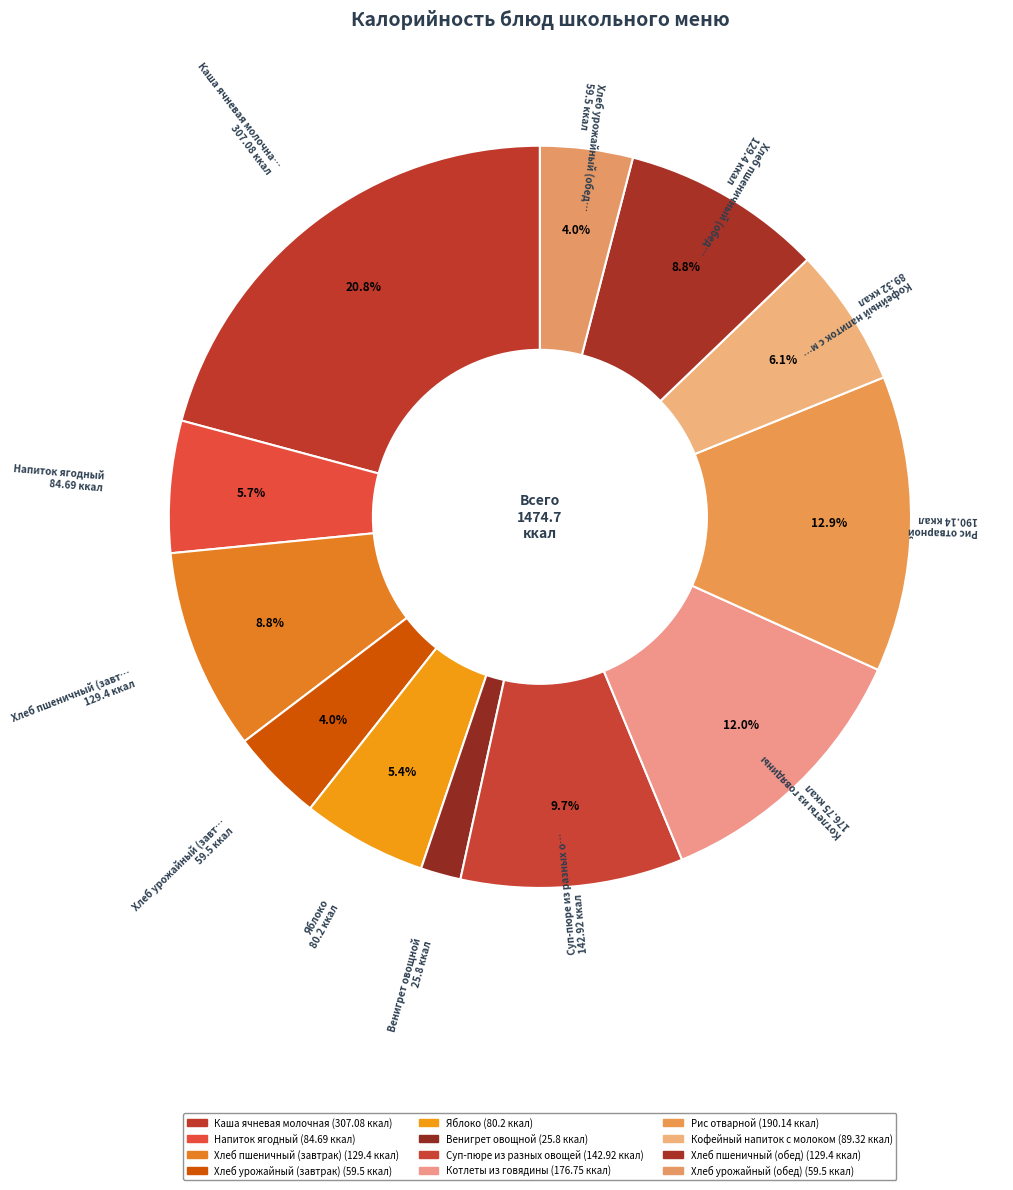

What is the change in value from Хлеб пшеничный (завтрак) to Яблоко?

-49.2